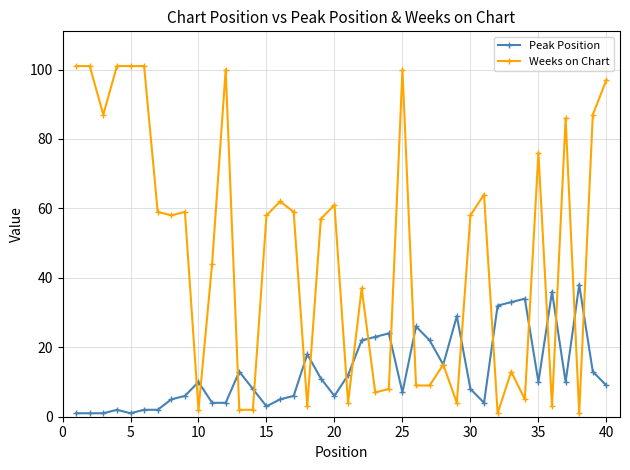

True or false: Weeks on Chart has more than 1 points higher than both neighbors.

True